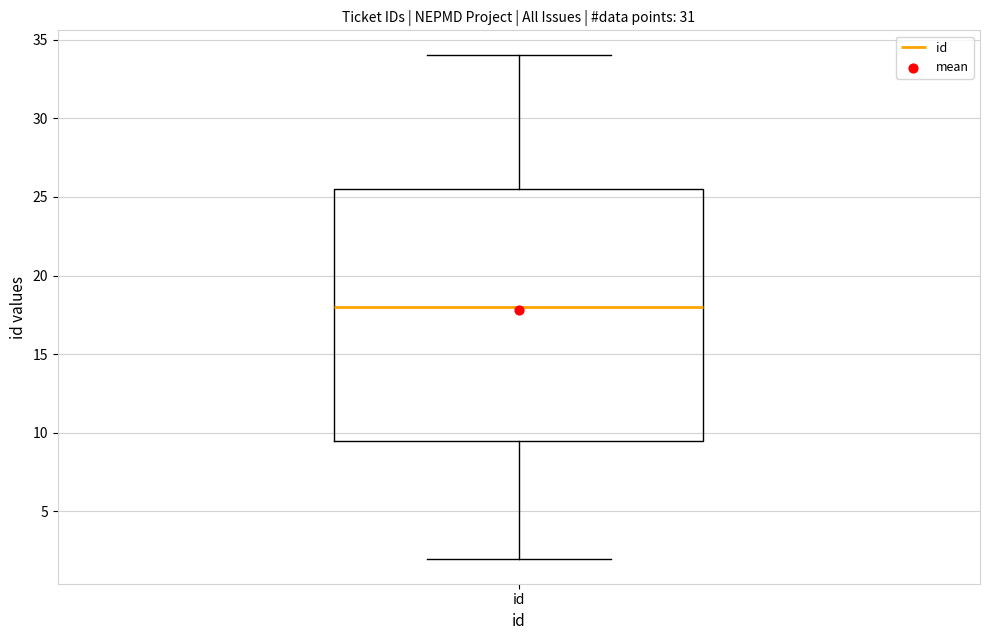

Where is the lower edge of the box for id on the y-axis? The values are not printed on the chart, so give them approximately, as read against the axis.

9.5